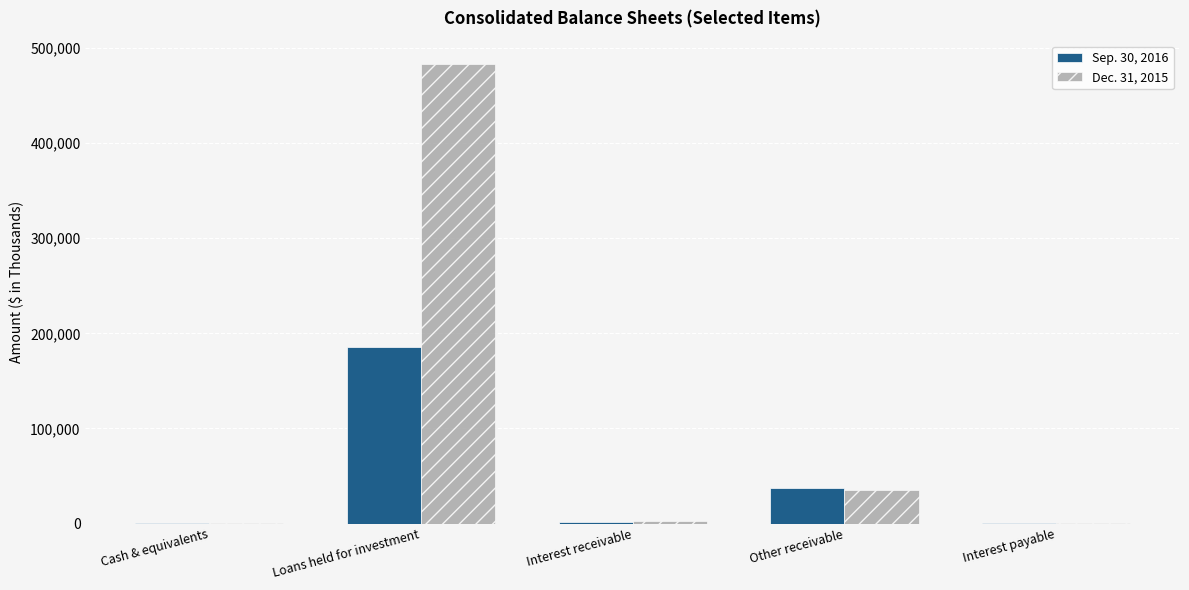

What is the maximum value shown in the chart?

483572